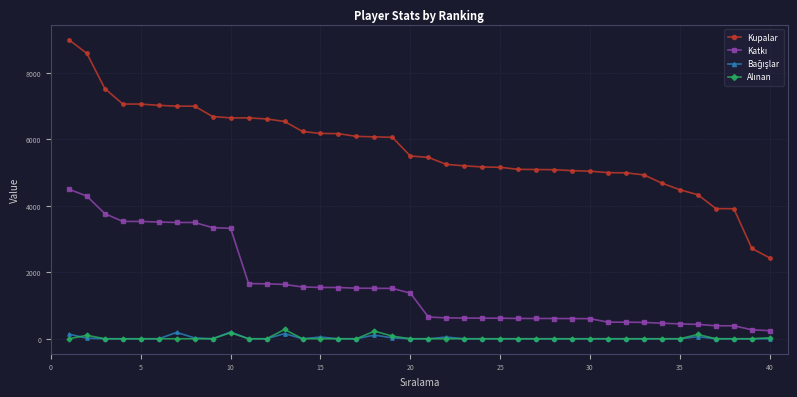

Which series has the largest total across all categories?

Kupalar